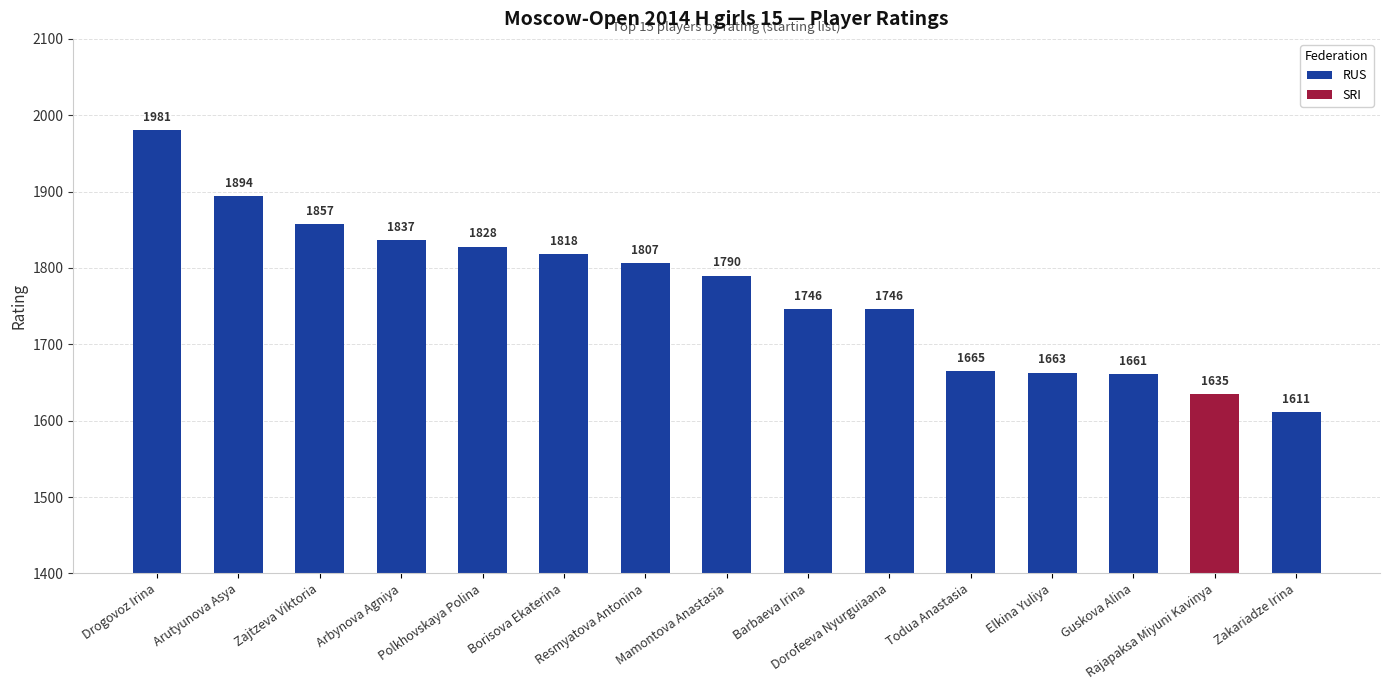

What is the sum of all RUS values?

24904